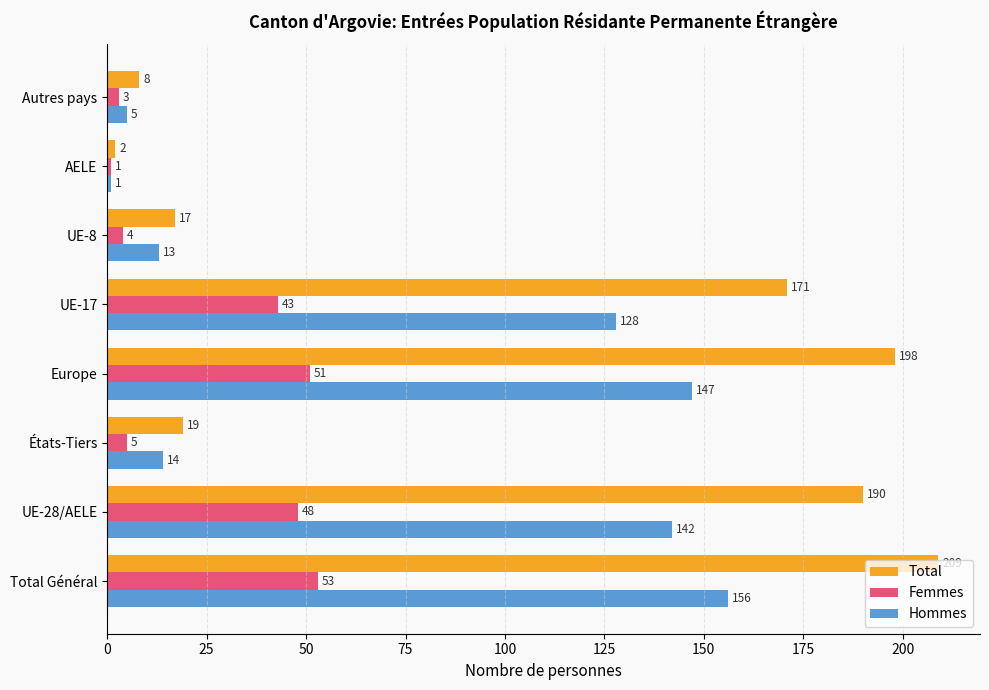

Rank the series by their maximum value, from highest to lowest.

Total, Hommes, Femmes